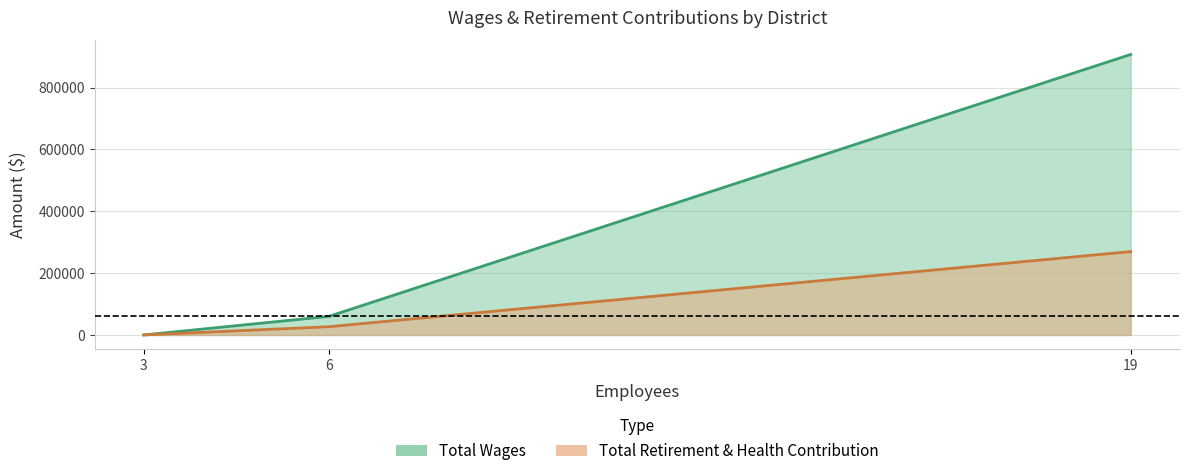

Rank the series by their average value, from highest to lowest.

Total Wages, Total Retirement & Health Contribution